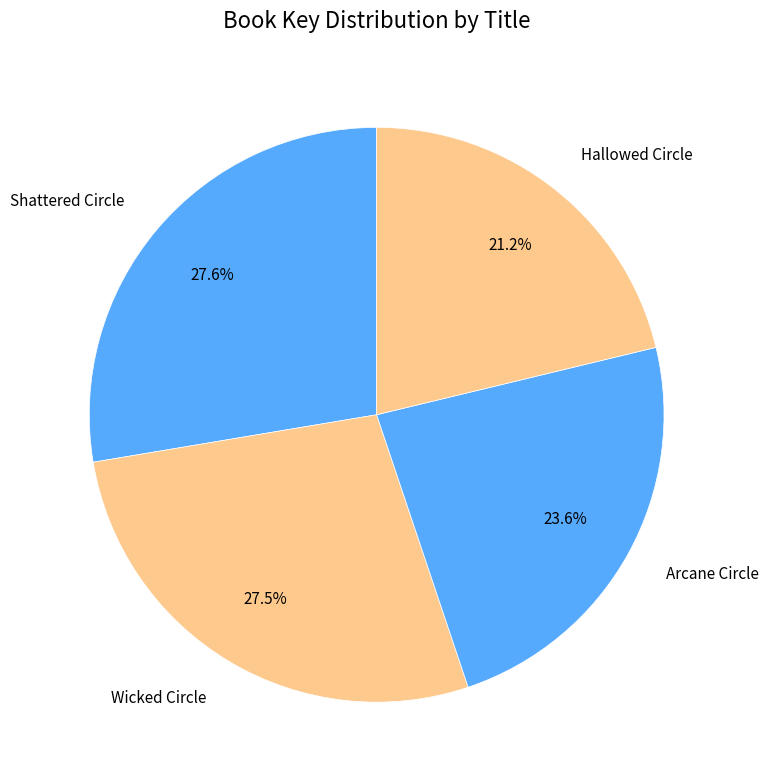

Is there a majority slice in this chart?

No